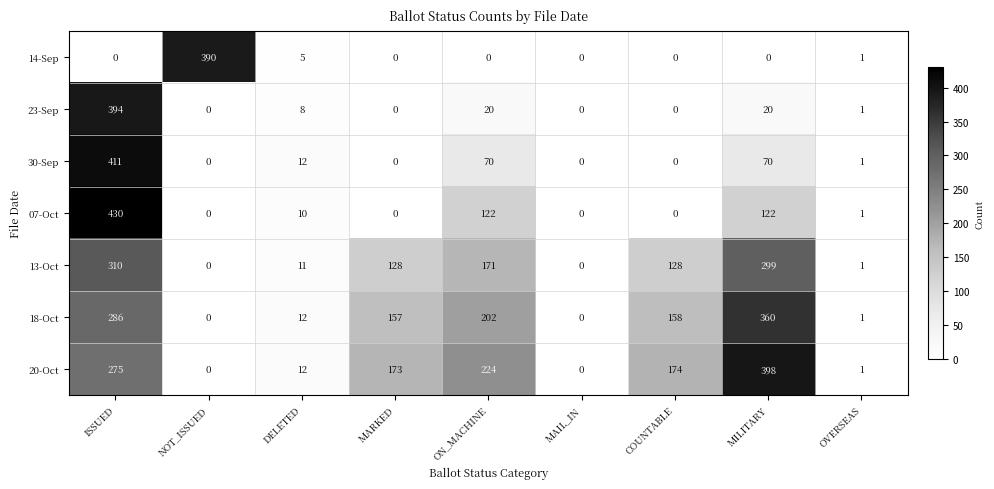

What is the highest value of the 14-Sep series?

390